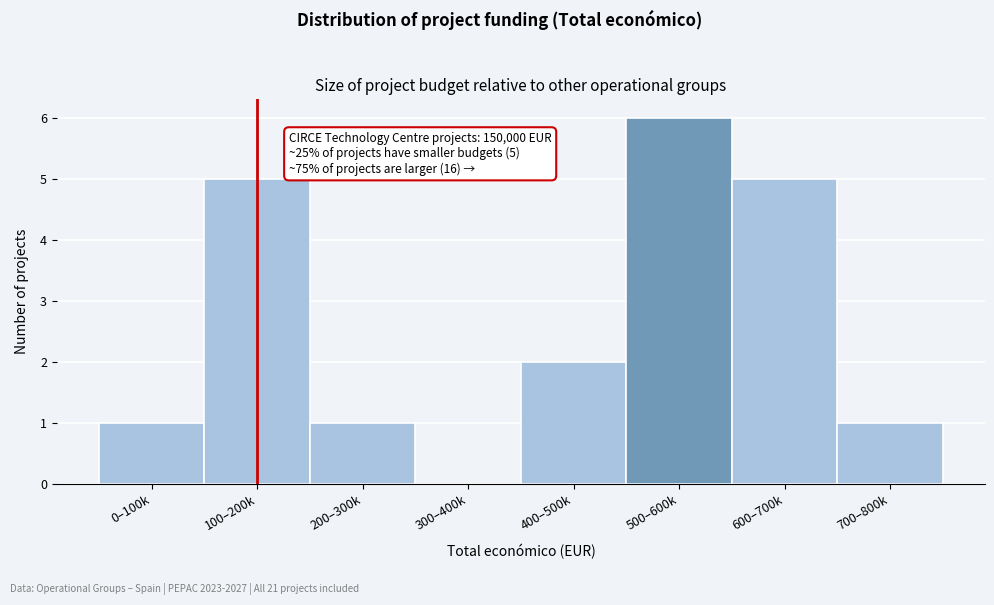

Reading left to right, what are all the values shown in this chart?

0–100k=1	100–200k=5	200–300k=1	300–400k=0	400–500k=2	500–600k=6	600–700k=5	700–800k=1